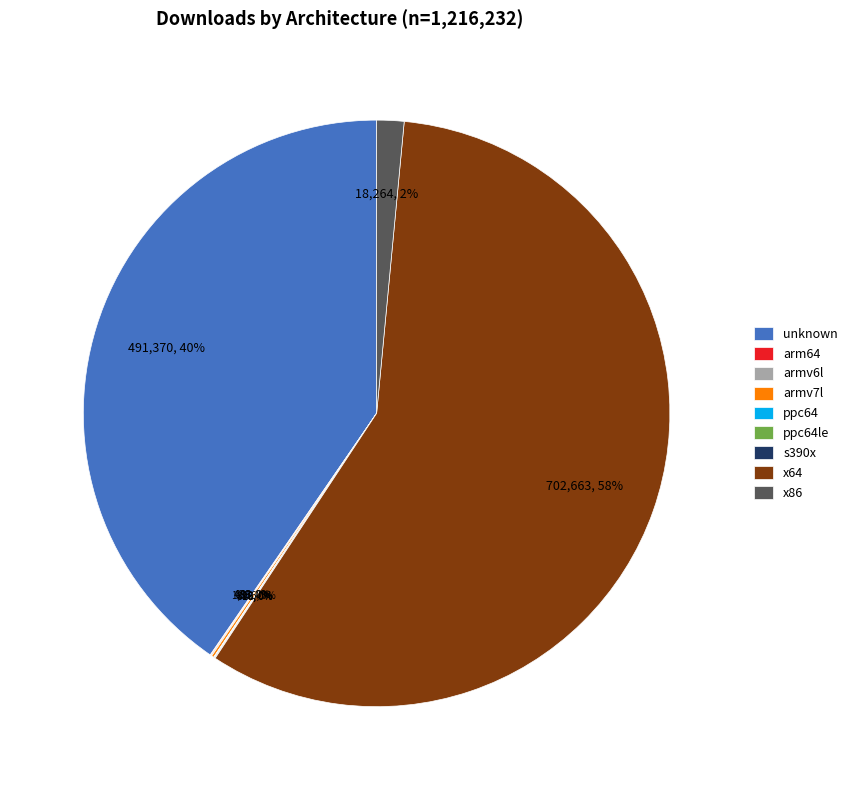

To the nearest percent, what is the average slice percentage?

11%